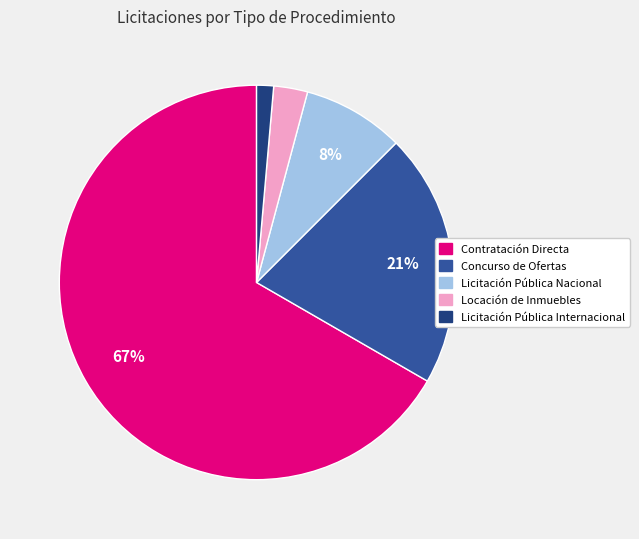

Is there any slice that represents more than half of the pie?

Yes